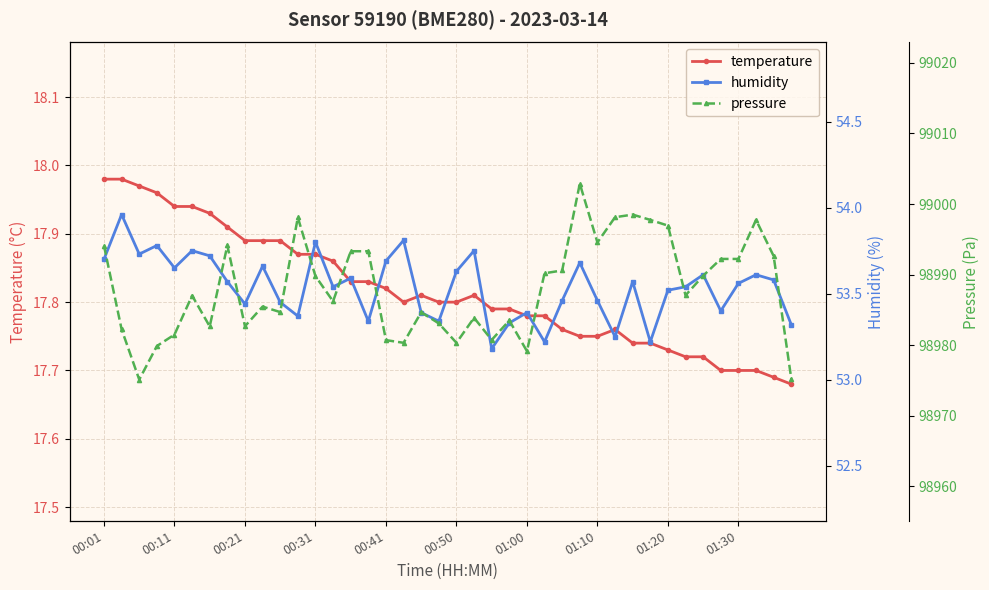

True or false: temperature has more than 2 points higher than both neighbors.

True